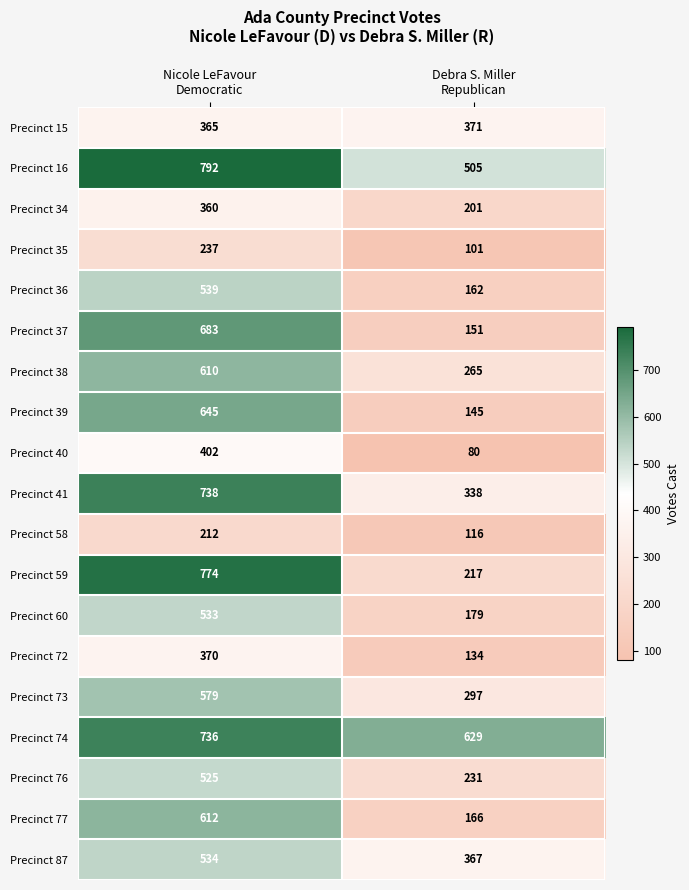

Which series has the widest spread of values?

Precinct 59